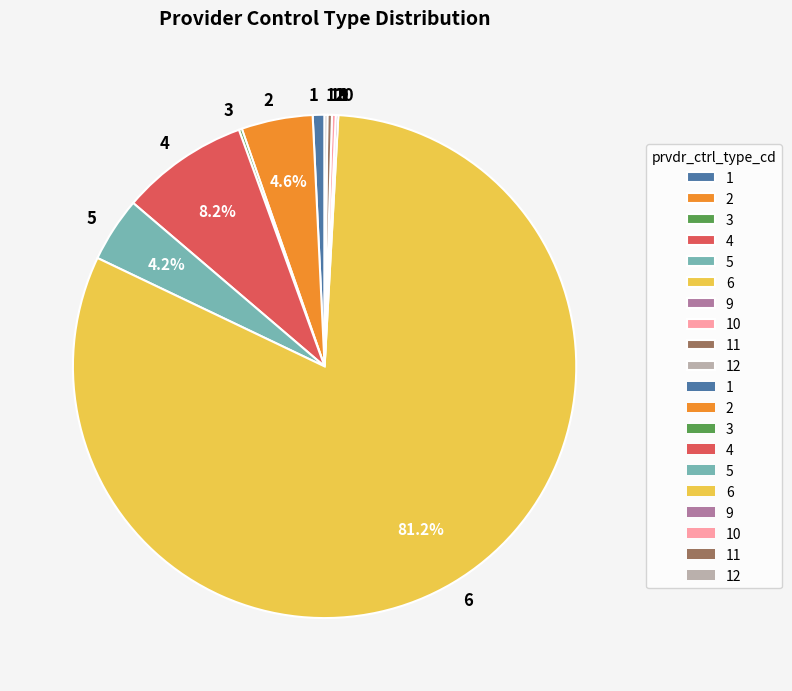

To the nearest percent, what is the difference between the largest and smallest slice percentages?

81%